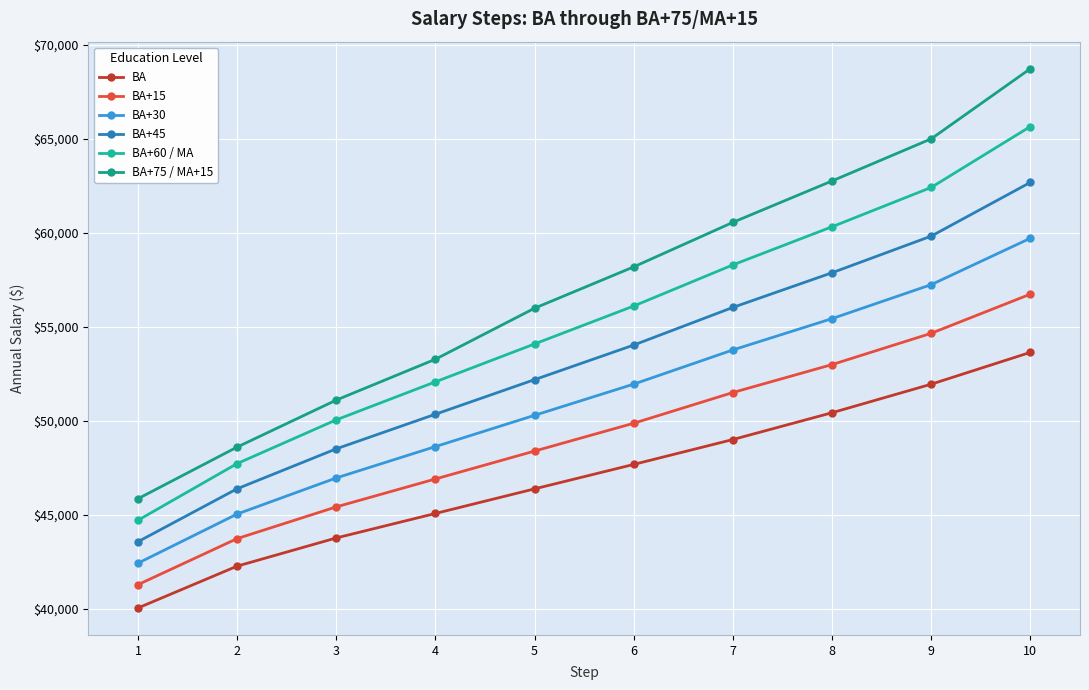

What is the difference between the maximum and minimum values in the BA series?

13592